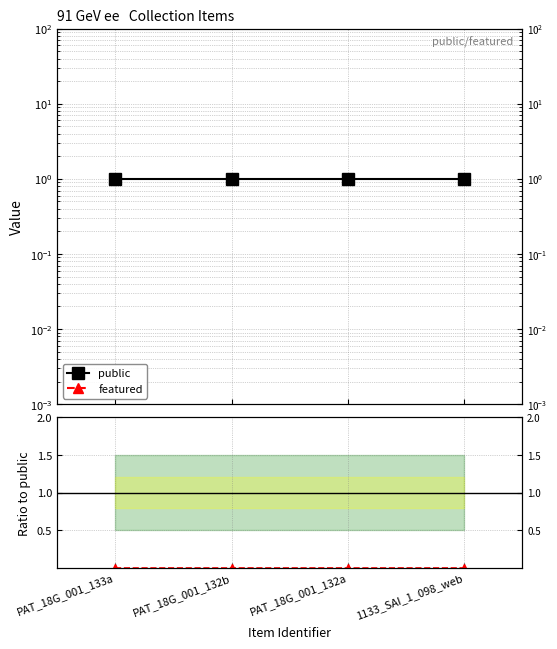

At how many categories does at least one series exceed 0?

4